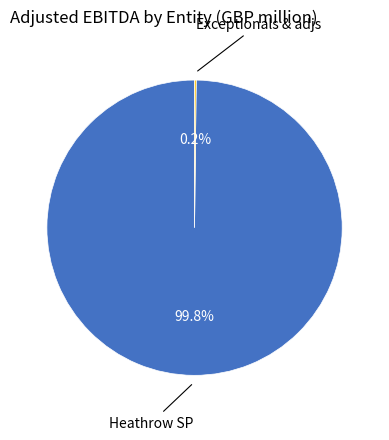

Is there any slice that represents more than half of the pie?

Yes